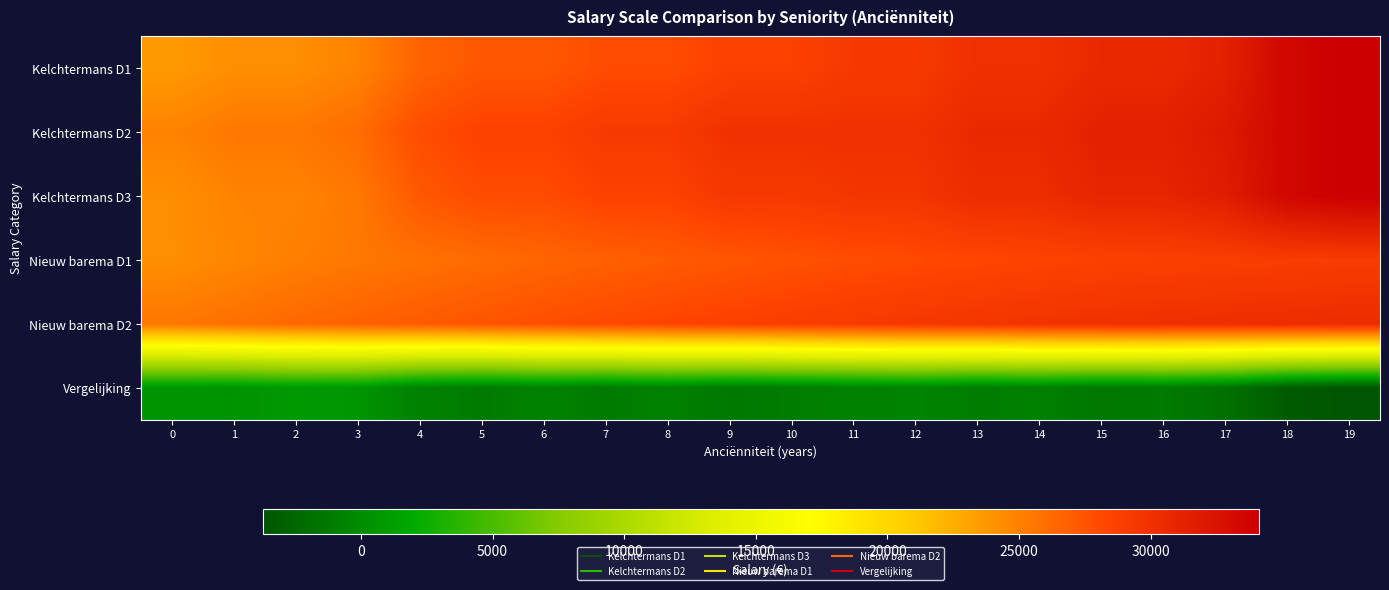

Reading left to right, transcribe all the data shown in this chart.

Kelchtermans D1: 0=23618.1	1=24239.7	2=24239.7	3=24861.2	4=26637.0	5=27347.3	6=27347.3	7=27968.8	8=27968.8	9=28679.2	10=28679.2	11=29300.7	12=29300.7	13=30011.0	14=30011.0	15=30632.5	16=30632.5	17=31342.9	18=33473.8	19=34095.4
Kelchtermans D2: 0=24896.5	1=25518.0	2=25518.0	3=26139.6	4=27915.4	5=28625.7	6=28625.7	7=29247.2	8=29247.2	9=29957.5	10=29957.5	11=29939.9	12=29939.9	13=30650.2	14=30650.2	15=31271.8	16=31271.8	17=31982.1	18=33473.8	19=34095.4
Kelchtermans D3: 0=24257.3	1=24878.9	2=24878.9	3=25500.4	4=27276.2	5=27986.5	6=27986.5	7=28608.0	8=28608.0	9=29318.4	10=29318.4	11=29620.3	12=29620.3	13=30330.6	14=30330.6	15=30952.2	16=30952.2	17=31662.5	18=33473.8	19=34095.4
Nieuw barema D1: 0=24243.6	1=24688.4	2=25107.4	3=25501.5	4=25871.9	5=26219.4	6=26545.1	7=26850.1	8=27135.5	9=27402.2	10=27651.5	11=27884.2	12=28101.0	13=28303.2	14=28491.7	15=28667.2	16=28783.2	17=28891.0	18=28990.9	19=29083.7
Nieuw barema D2: 0=25522.0	1=25966.8	2=26385.7	3=26779.9	4=27150.3	5=27497.8	6=27823.5	7=28128.5	8=28413.9	9=28680.6	10=28929.9	11=29162.5	12=29379.4	13=29581.6	14=29770.1	15=29945.5	16=30061.6	17=30169.3	18=30269.3	19=30362.1
Vergelijking: 0=625.5	1=448.8	2=867.7	3=640.4	4=-765.1	5=-1127.9	6=-802.2	7=-1118.7	8=-833.4	9=-1276.9	10=-1027.7	11=-777.4	12=-560.5	13=-1068.6	14=-880.1	15=-1326.2	16=-1210.2	17=-1812.7	18=-3204.5	19=-3733.3